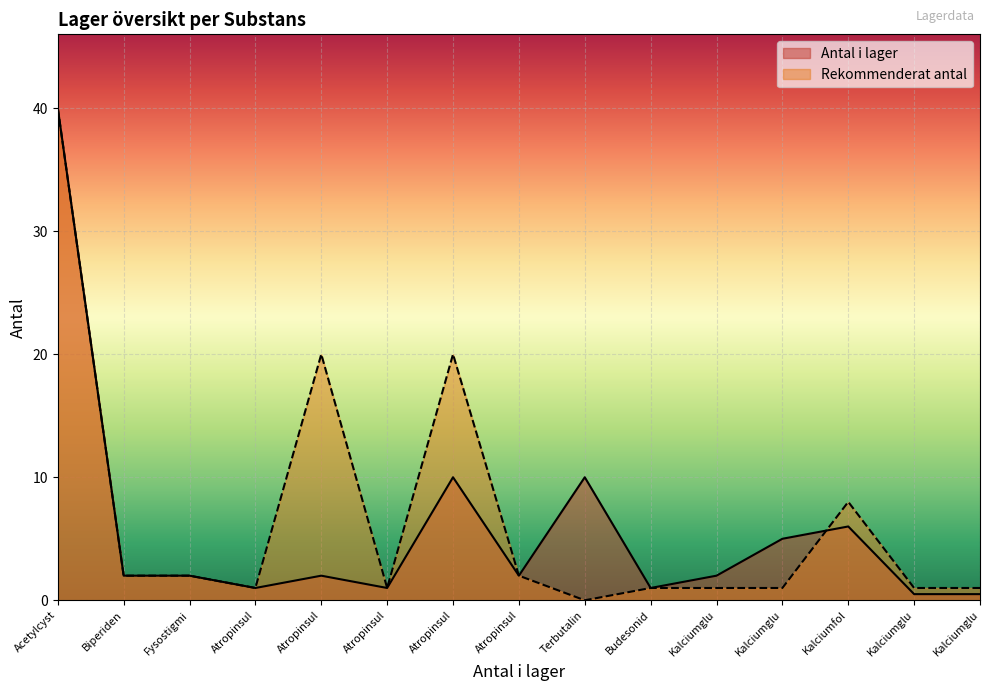

What is the total value across all series at Fysostigmi?

4.0